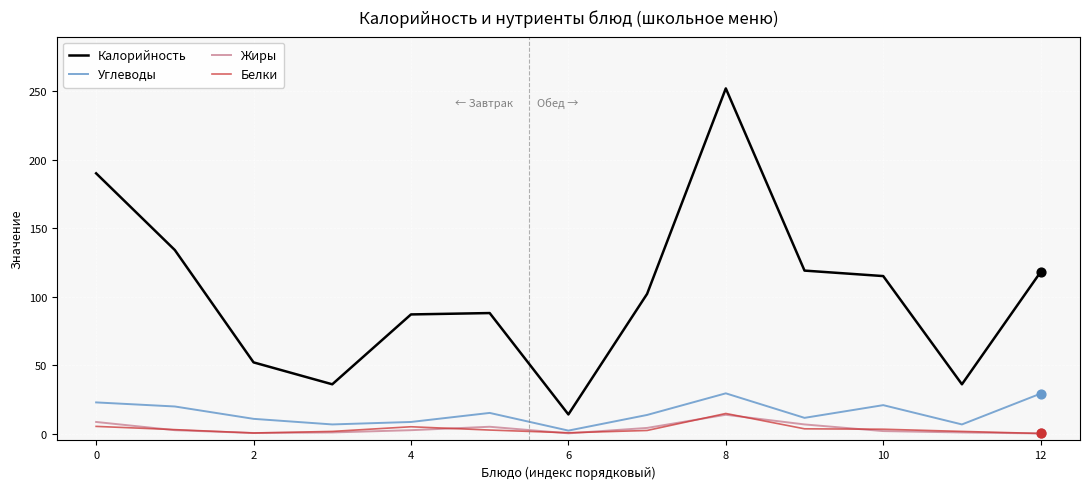

At how many categories does at least one series exceed 29?

12